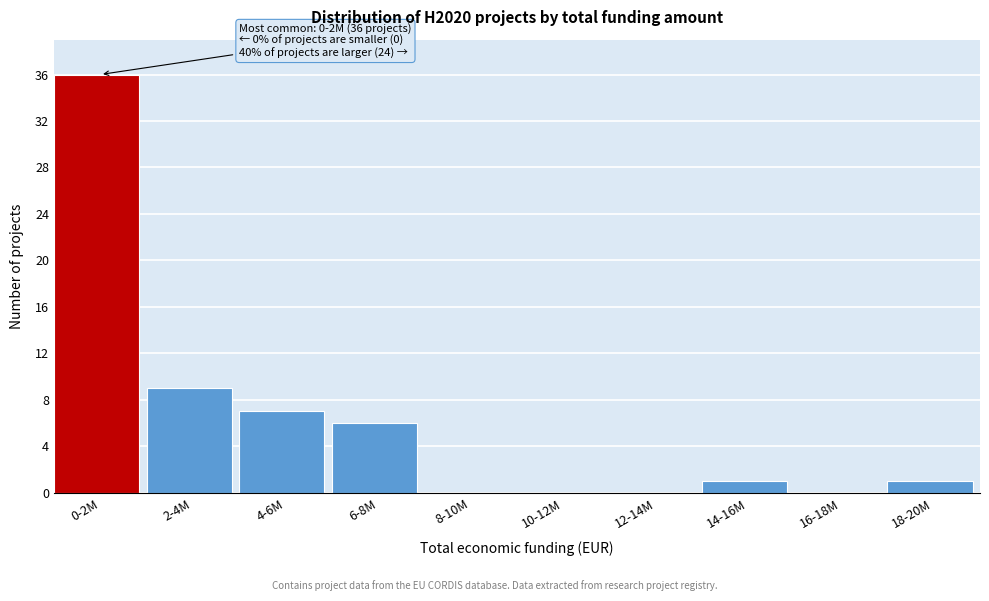

Reading left to right, list all the values displayed in this chart.

0-2M=36	2-4M=9	4-6M=7	6-8M=6	8-10M=0	10-12M=0	12-14M=0	14-16M=1	16-18M=0	18-20M=1